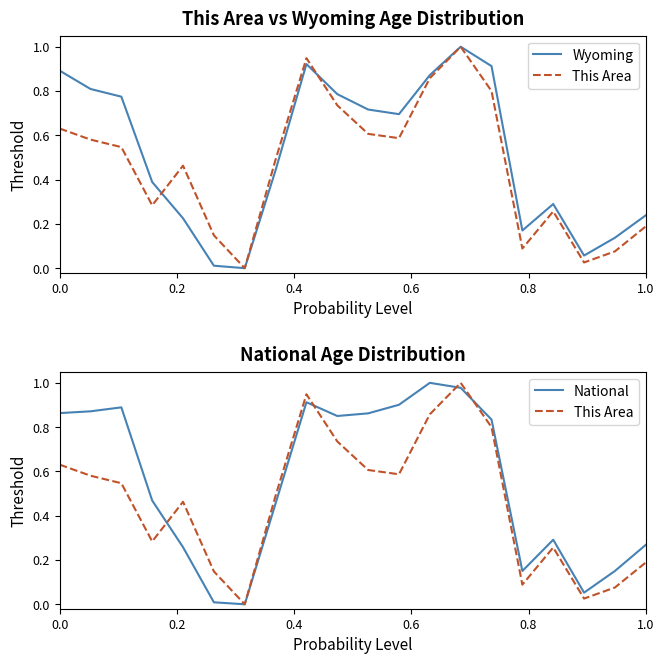

Count the number of categories in the chart.

20